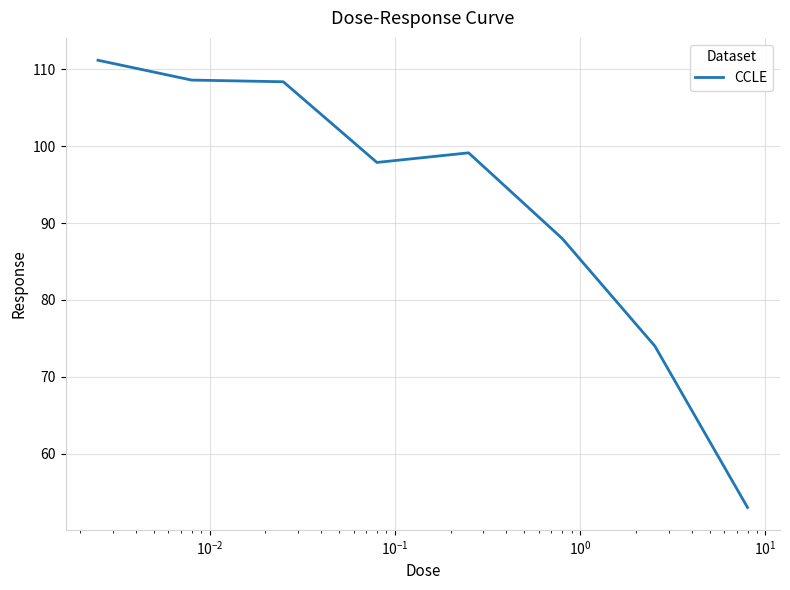

What is the average value?

92.5